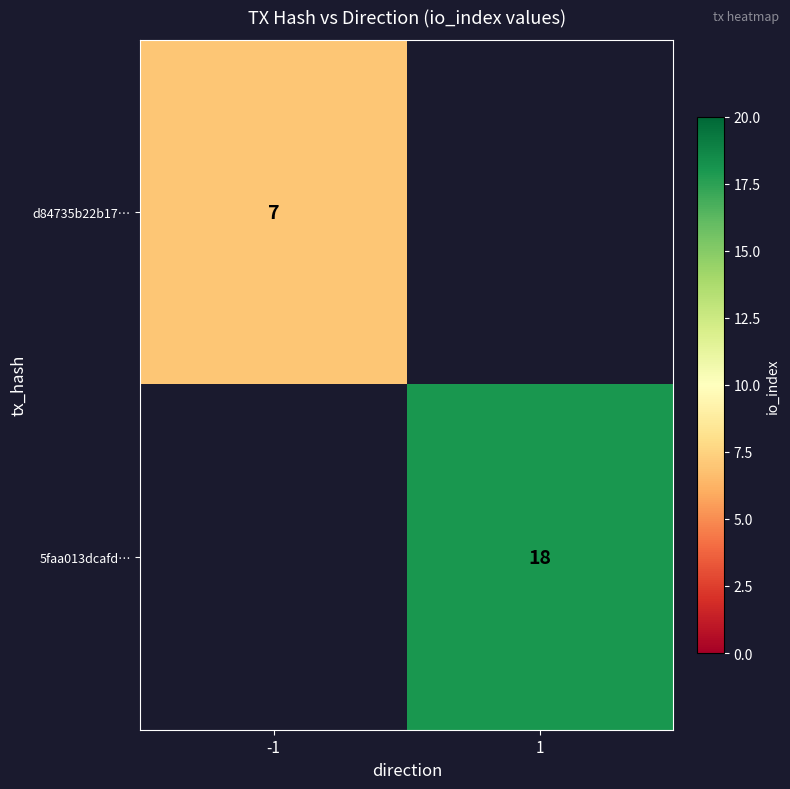

Is it true that 5faa013dcafd… equals 18 at 1?

True